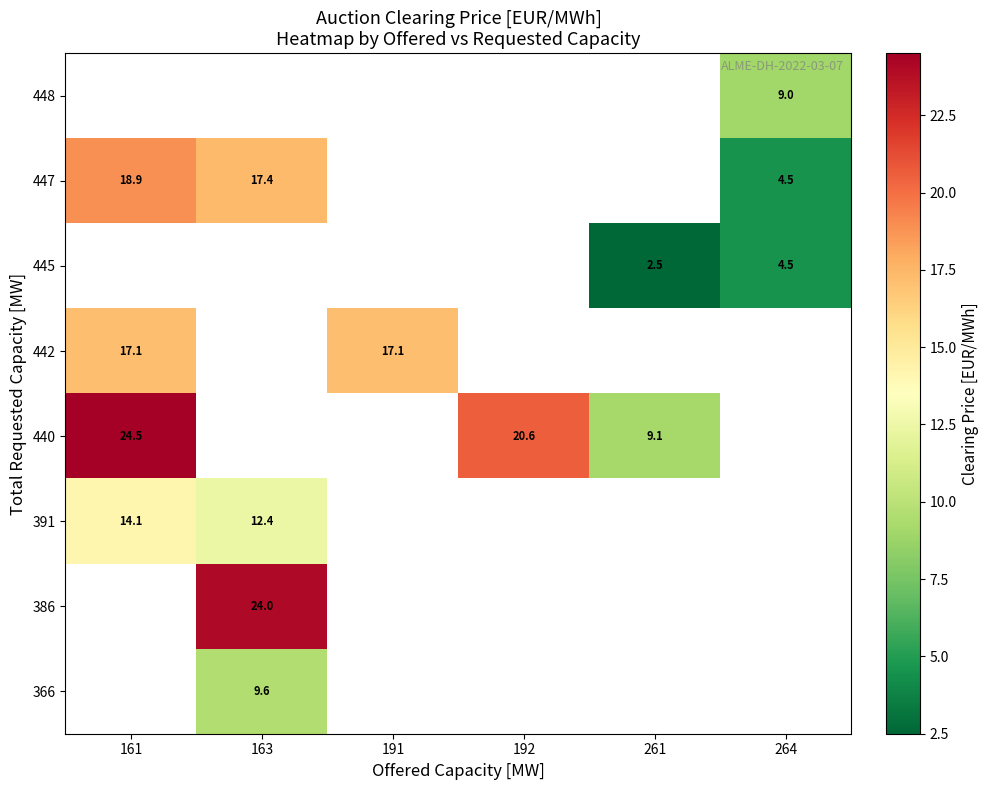

True or false: 445 has a value of 4.5 at 264.

True